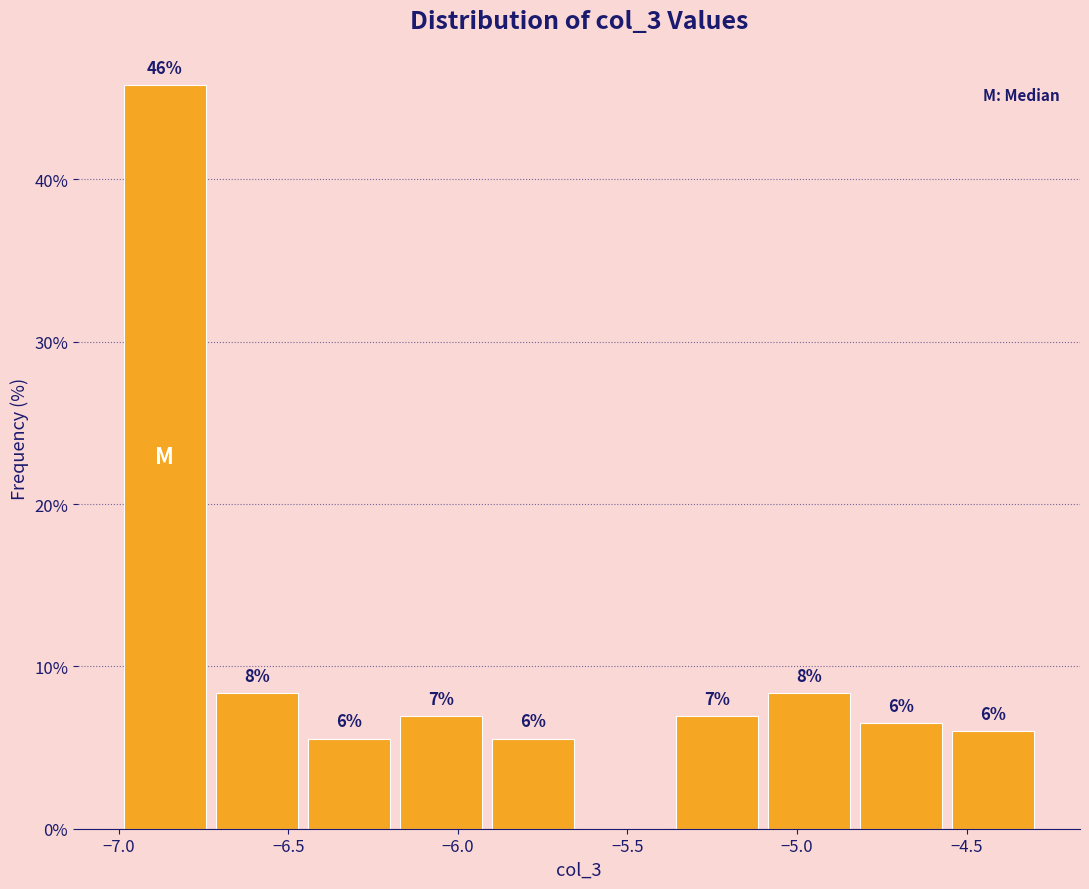

Over which range of the x-axis is the bar tallest?

-7.00 to -6.75